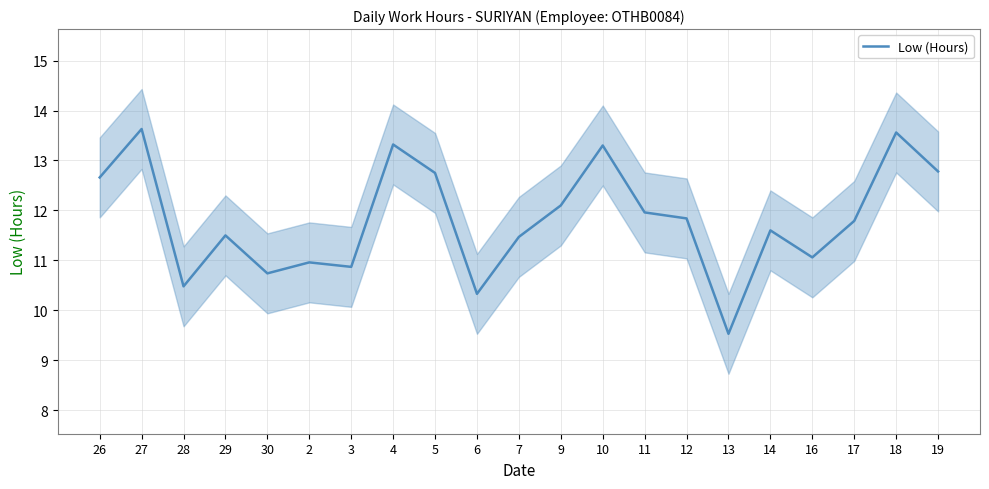

The value at 12 is 11.8. True or false?

True